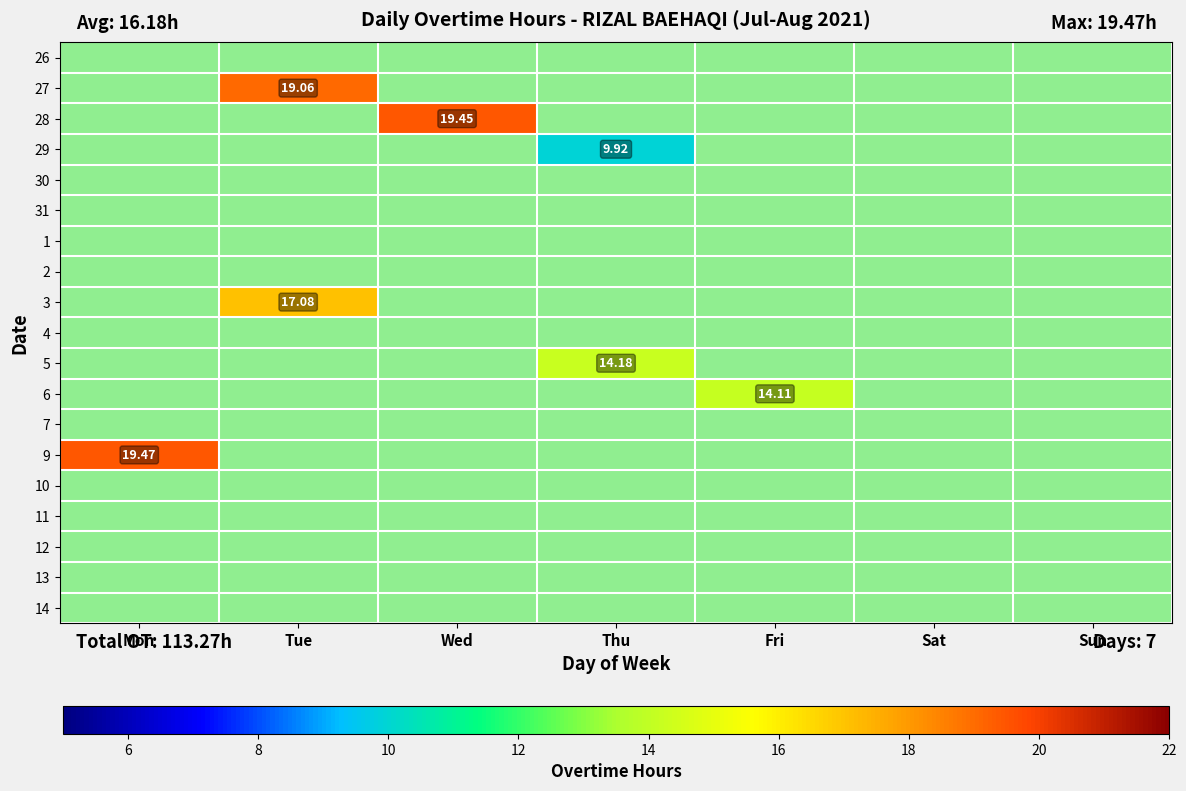

How many series are shown in this chart?

19